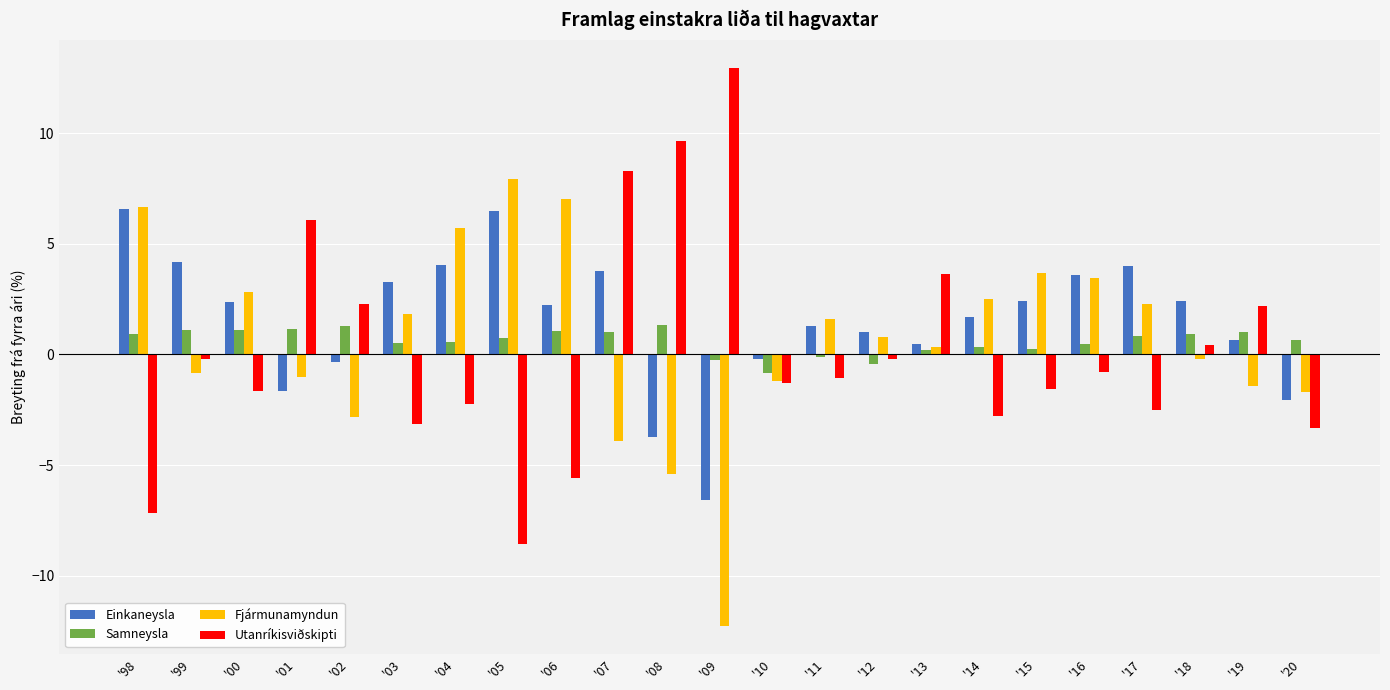

Is the value of Fjármunamyndun at '19 greater than the value of Utanríkisviðskipti at '14?

Yes